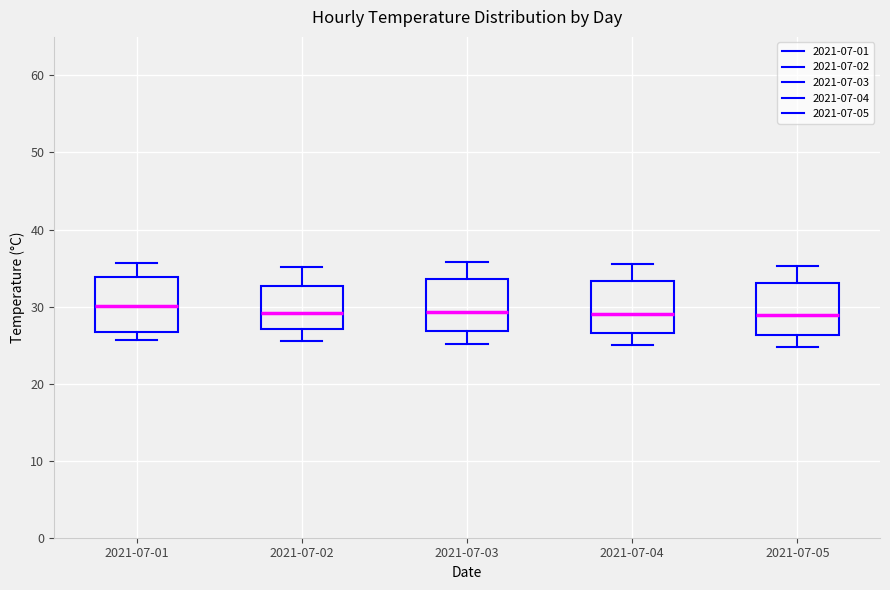

Reading left to right, read every box against the y-axis: the position of its median line, the range the box covers, and the ends of its whiskers. The values are not printed on the chart, so give them approximately, as read against the axis.

2021-07-01: median 30, box 27 to 34, whiskers 26 to 36
2021-07-02: median 29, box 27 to 33, whiskers 26 to 35
2021-07-03: median 29, box 27 to 34, whiskers 25 to 36
2021-07-04: median 29, box 27 to 33, whiskers 25 to 36
2021-07-05: median 29, box 26 to 33, whiskers 25 to 35